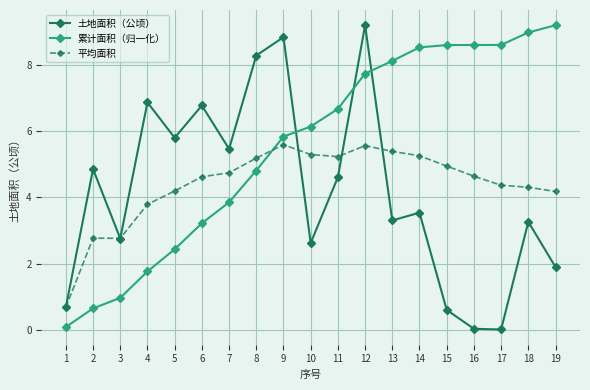

What is the maximum value for 累计面积（归一化）?

9.2